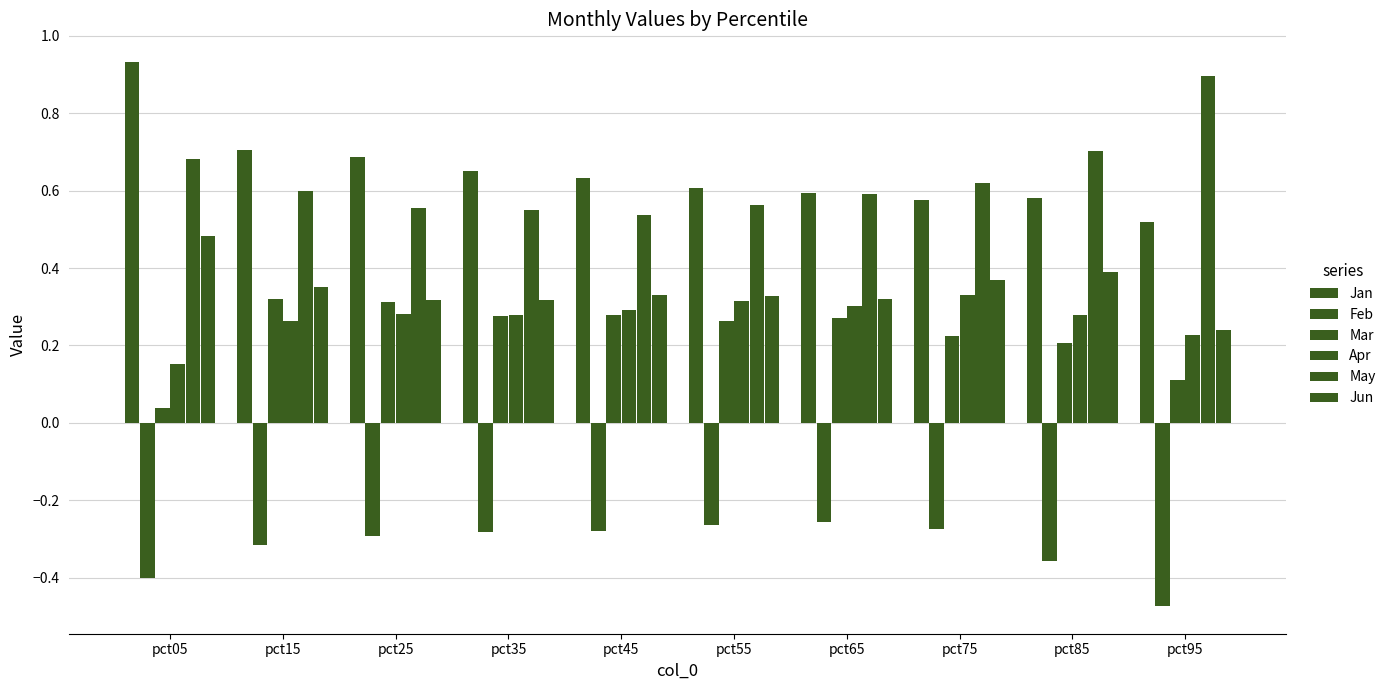

What is the sum of all Jun values?

3.5